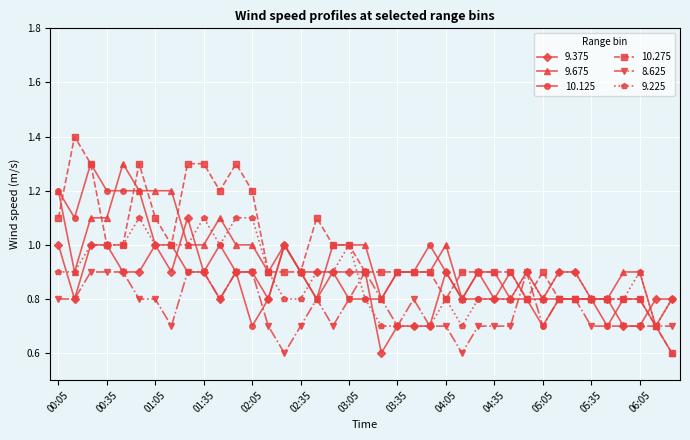

Which series has the largest range (max minus min)?

10.275